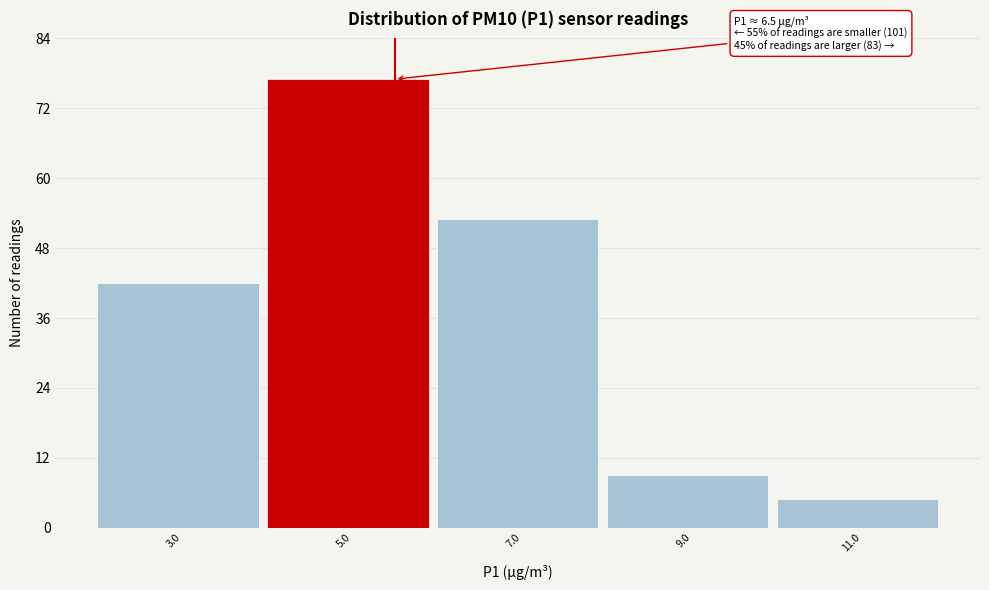

Reading right to left, extract all data points from this chart.

5	9	53	77	42